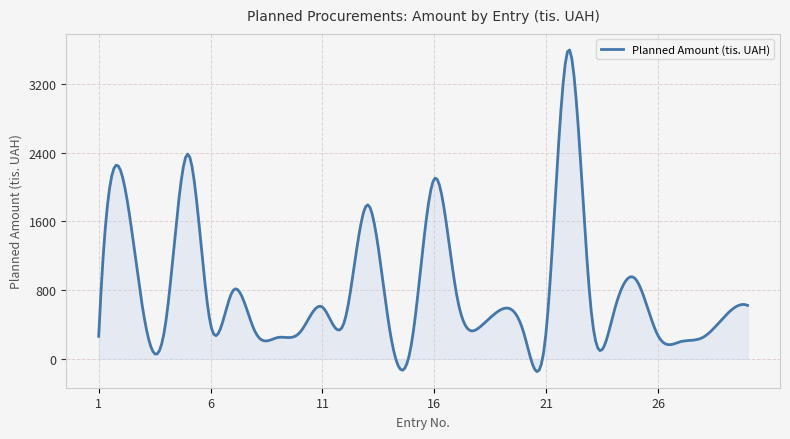

What is the difference between the maximum and minimum values?

3742.2